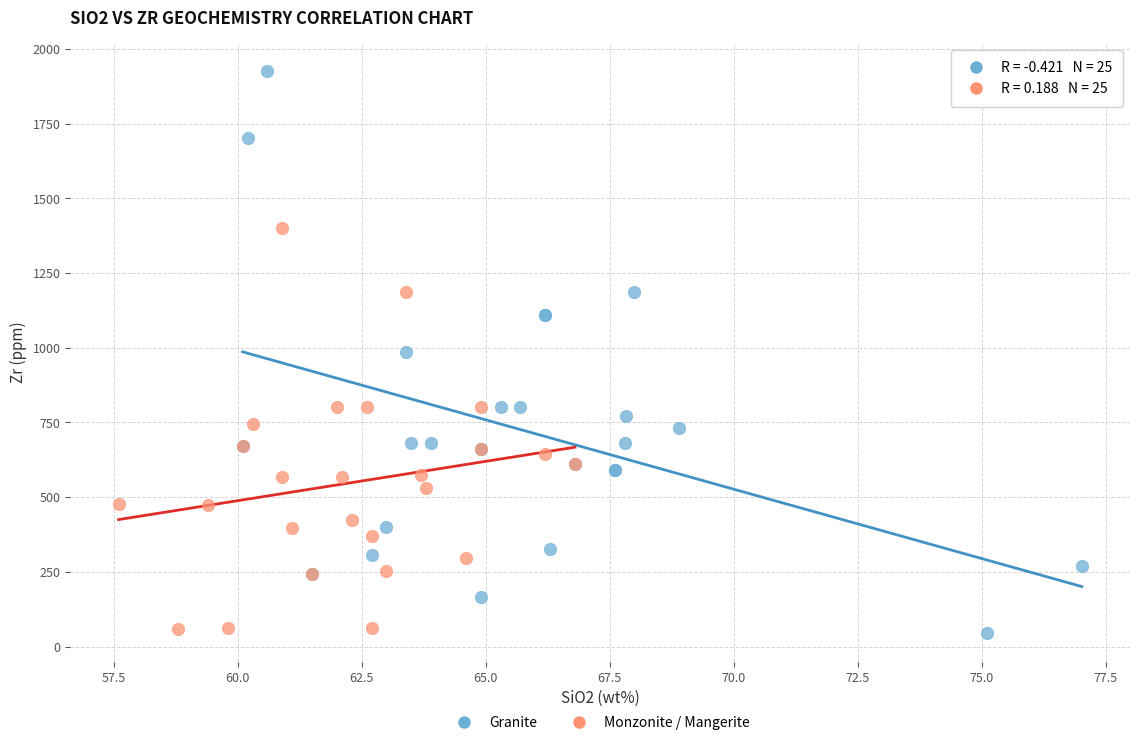

Which series contains the highest Y value?

Granite